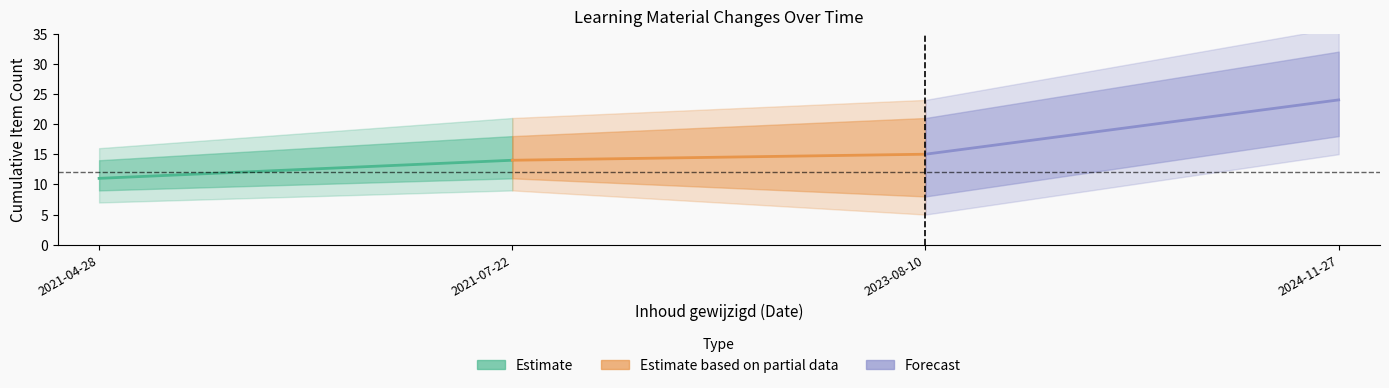

What is the difference between the maximum and minimum values in the Estimate based on partial data series?

1